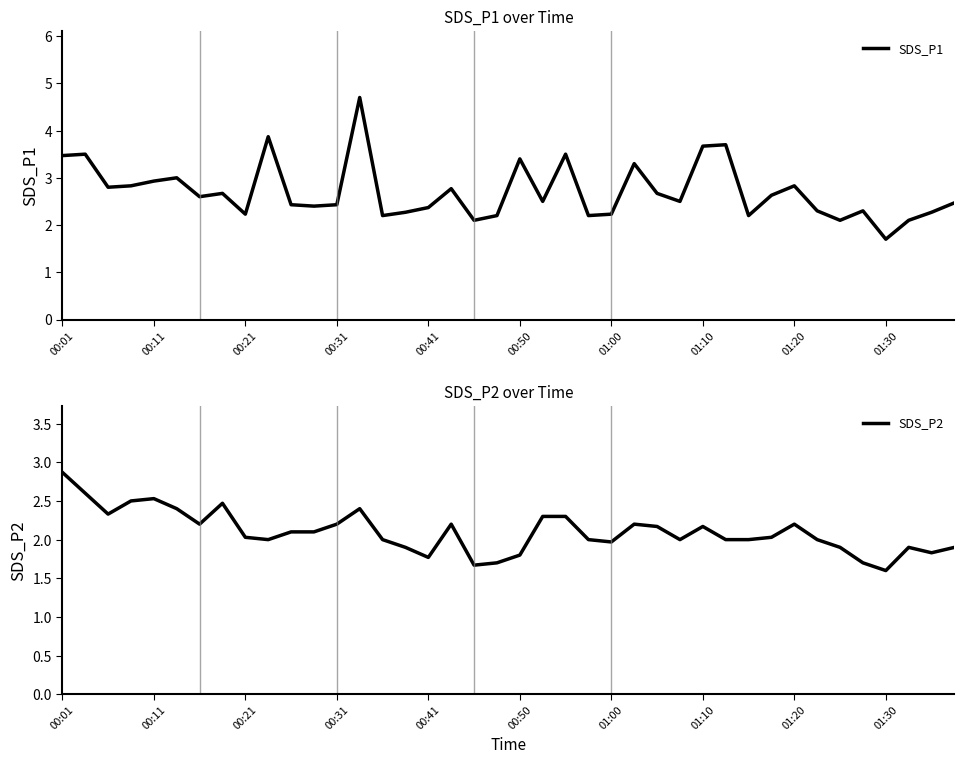

True or false: SDS_P2 and SDS_P1 intersect in this chart.

False